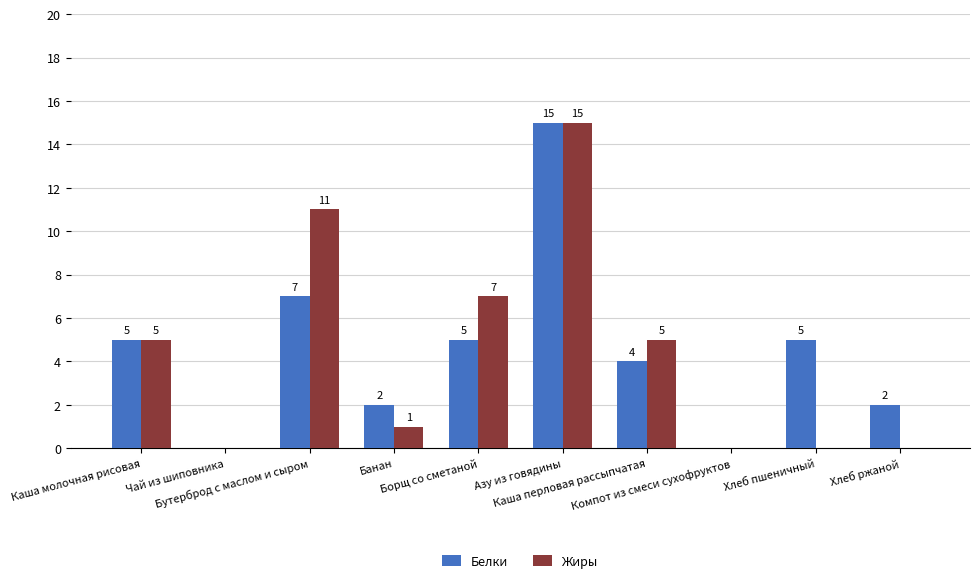

Is the value of Жиры at Каша молочная рисовая greater than the value of Белки at Хлеб ржаной?

Yes